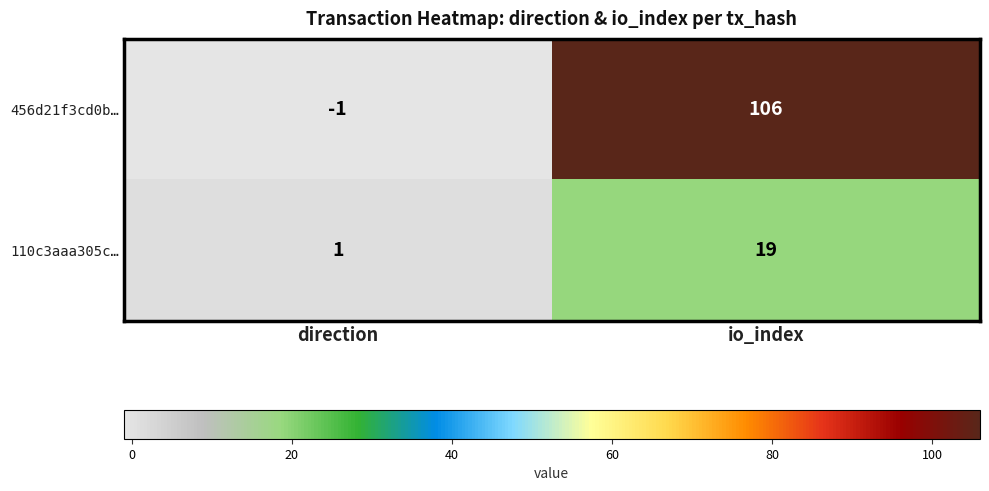

Reading left to right, list all the values displayed in this chart.

456d21f3cd0b…: direction=-1	io_index=106
110c3aaa305c…: direction=1	io_index=19